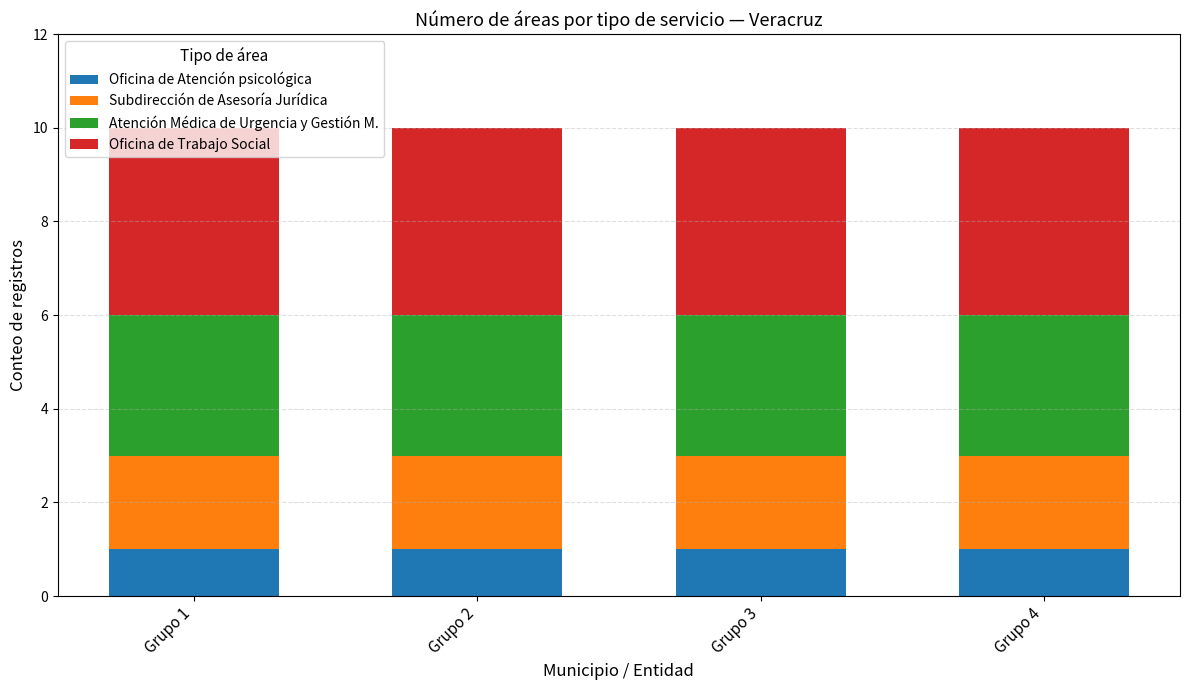

Does the chart contain any negative values?

No